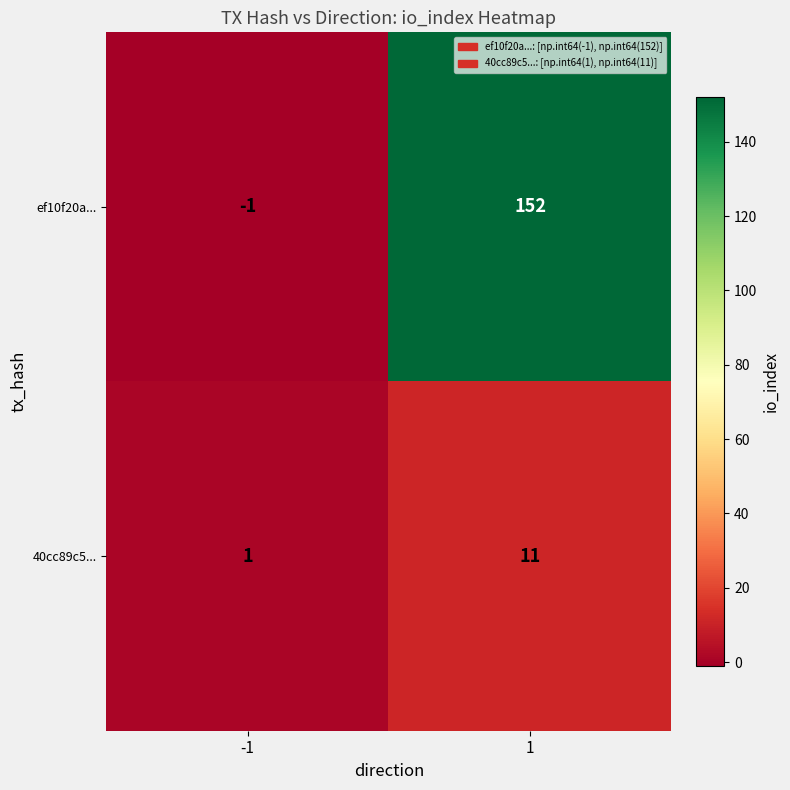

Which series has the largest total across all categories?

ef10f20a...